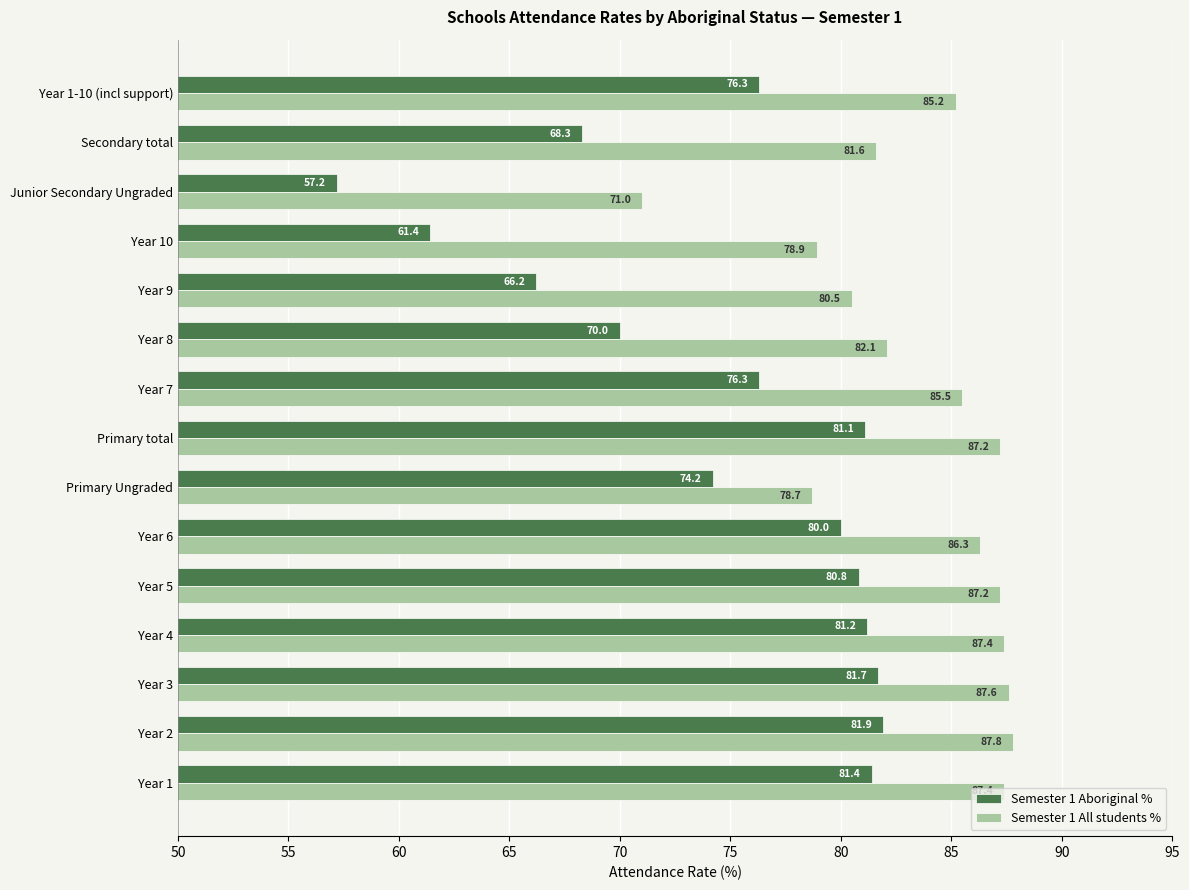

What is the difference between the second highest and minimum values in the Semester 1 Aboriginal % series?

24.5